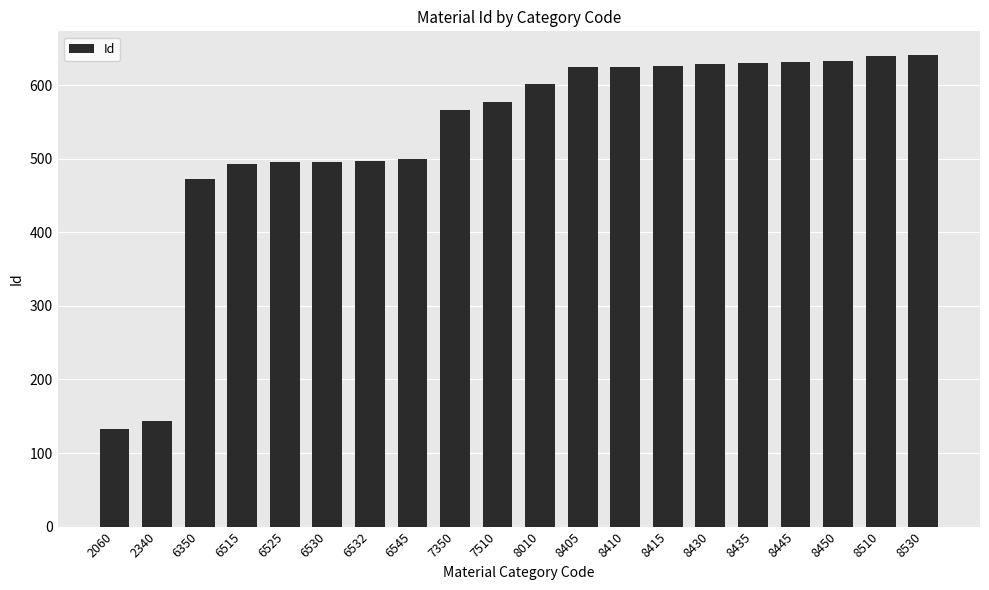

At which label is the value closest to 386?

6350